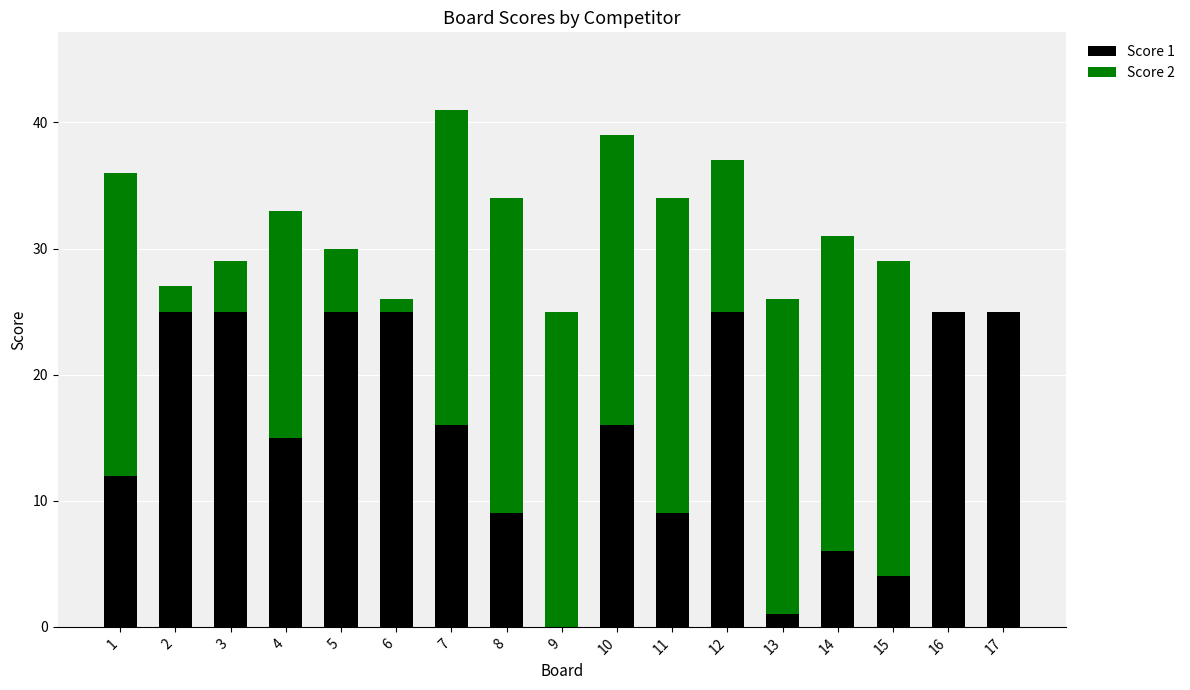

Does the chart contain stacked bars?

Yes